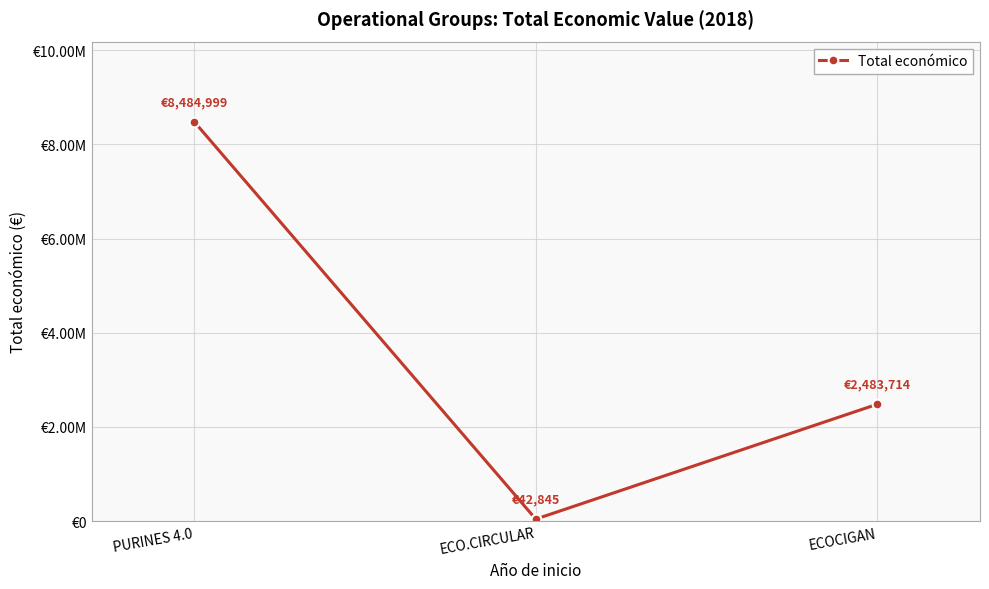

Between ECOCIGAN and PURINES 4.0, which is larger?

PURINES 4.0